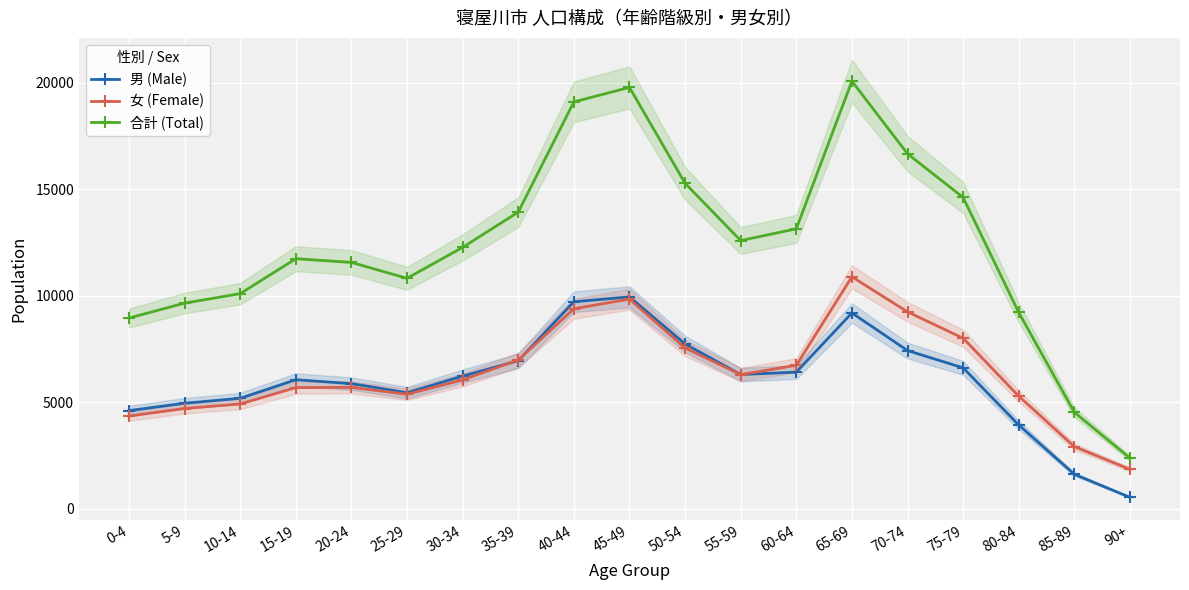

Where is 男 (Male) nearest to the value 5238?

10-14